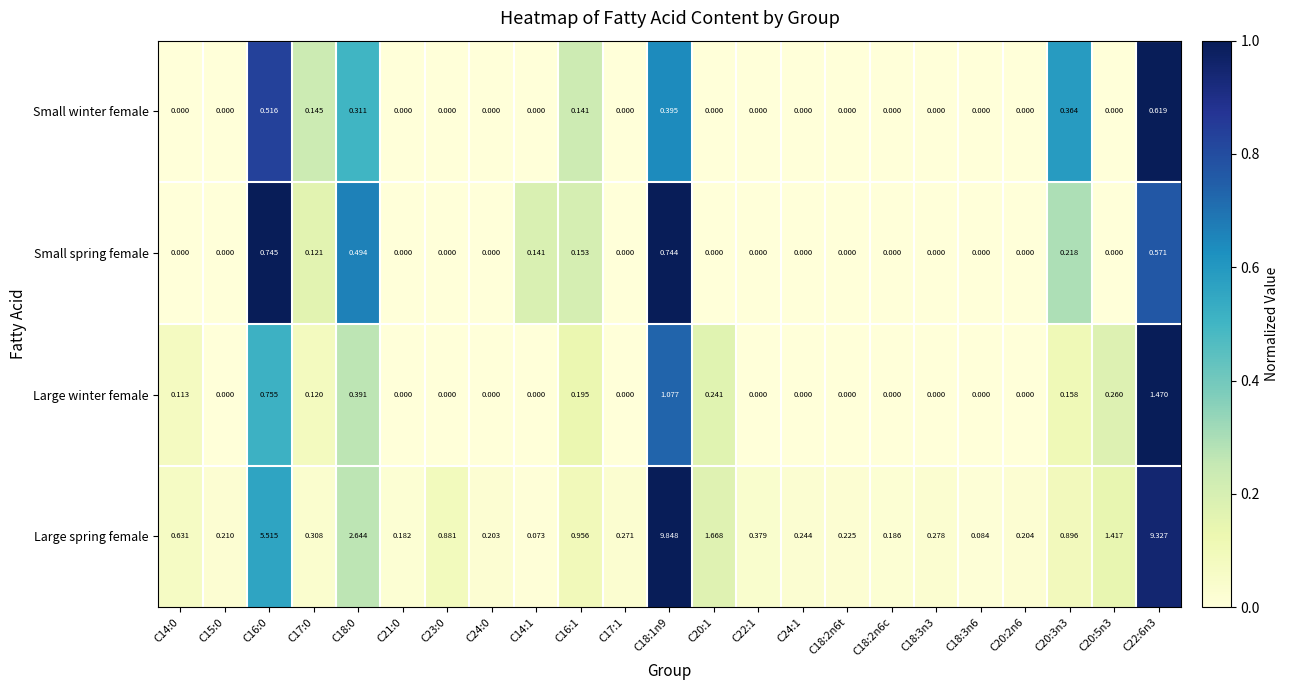

Which series has the largest range (max minus min)?

Large spring female